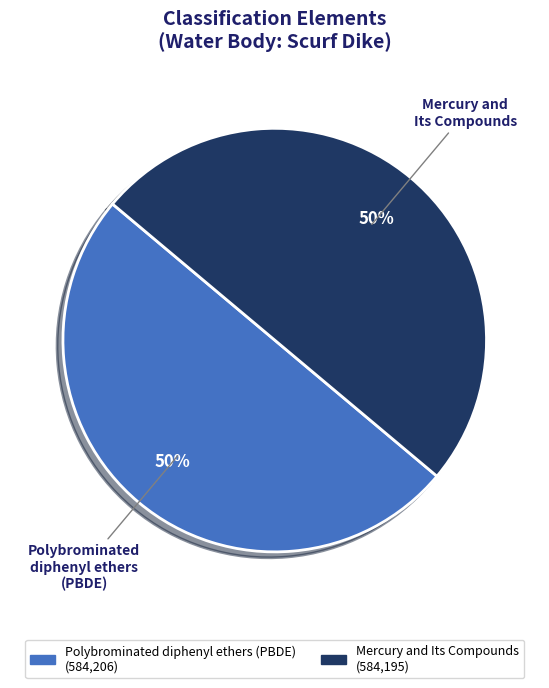

True or false: Mercury and Its Compounds accounts for 55% of the total.

False